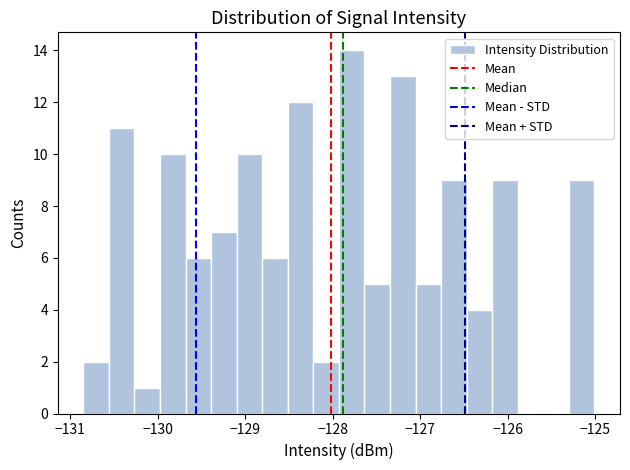

Read against the x-axis, roughly where is the centre of the tallest bar?

-127.8